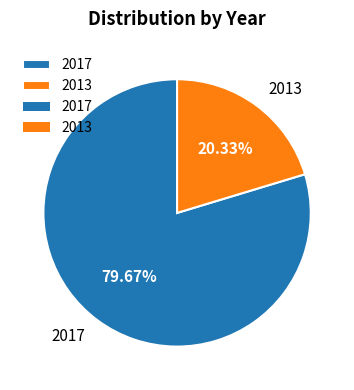

Which category has the biggest portion of the pie?

2017